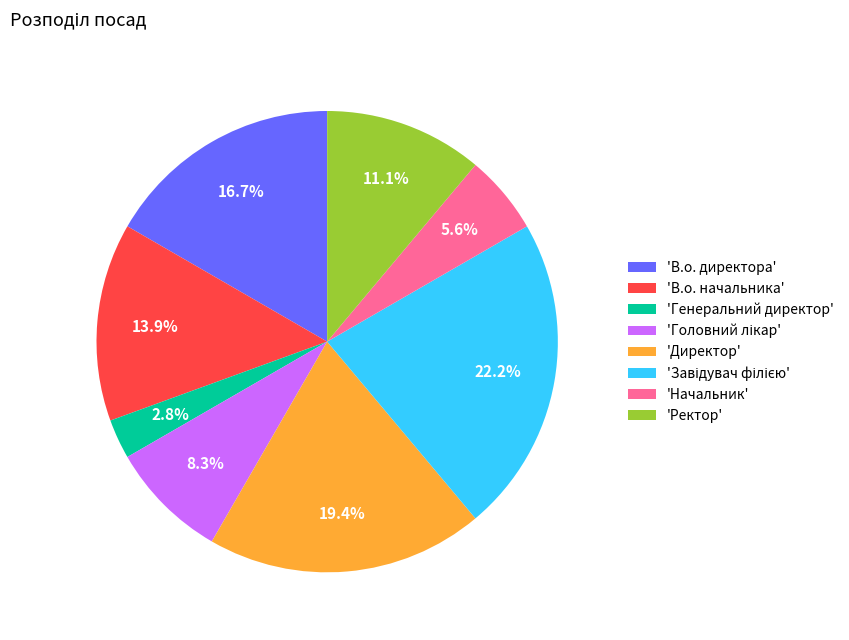

Combined, do 'В.о. директора' and 'Начальник' account for over 50%?

No